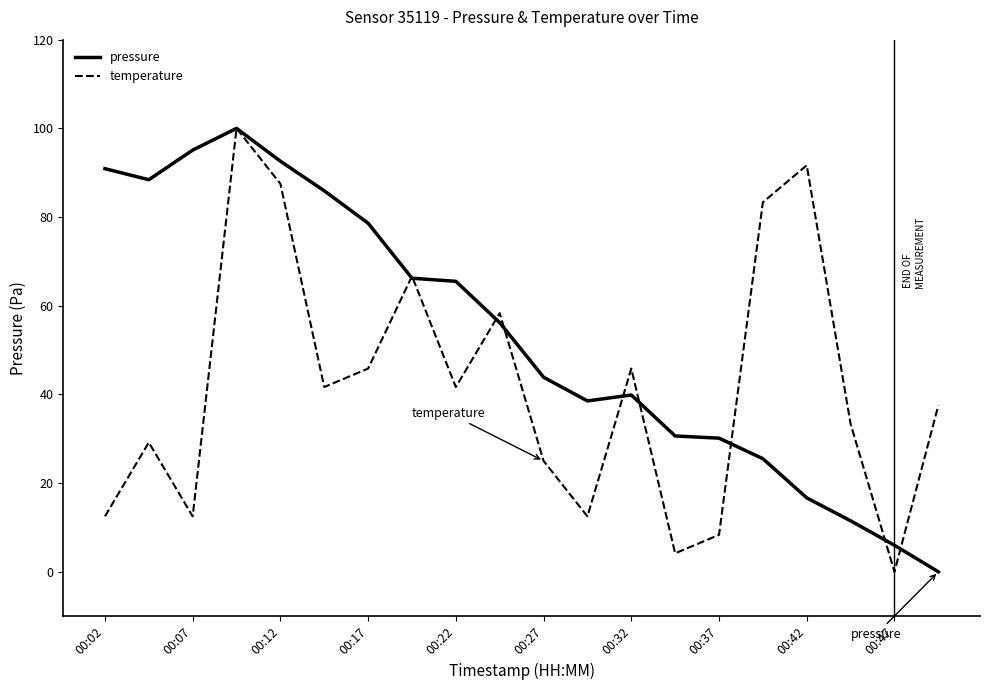

At how many categories does at least one series exceed 56?

12